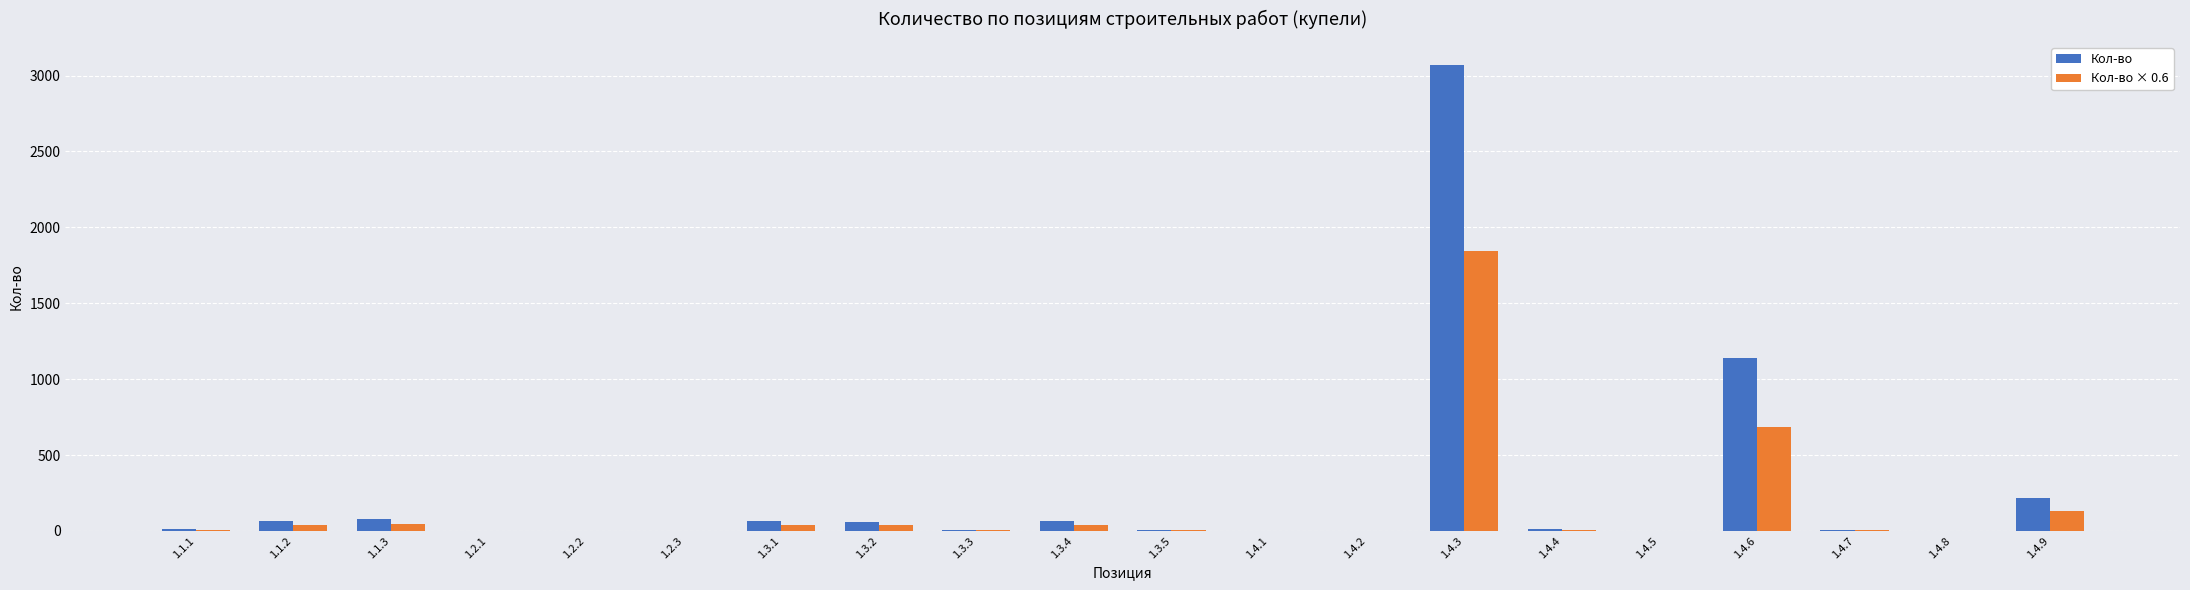

At which category is the sum across all series the highest?

1.4.3